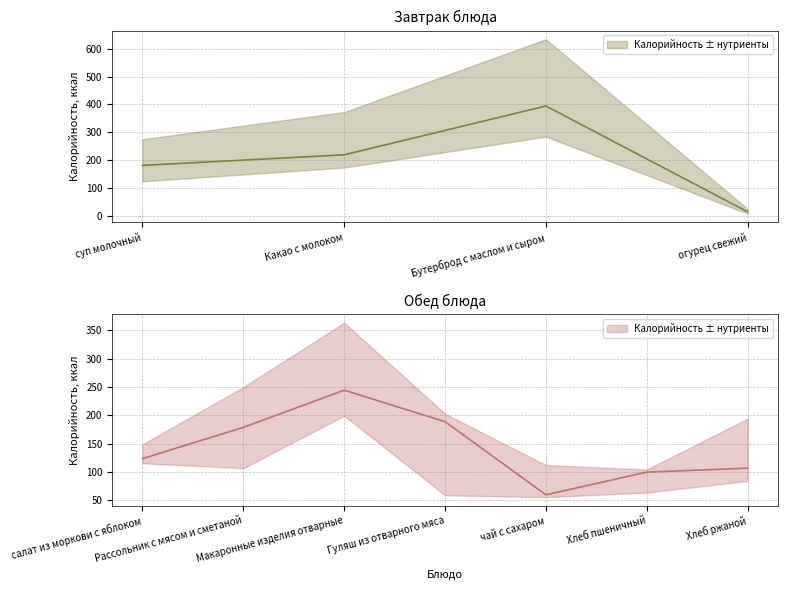

How many data points does each series have?

11